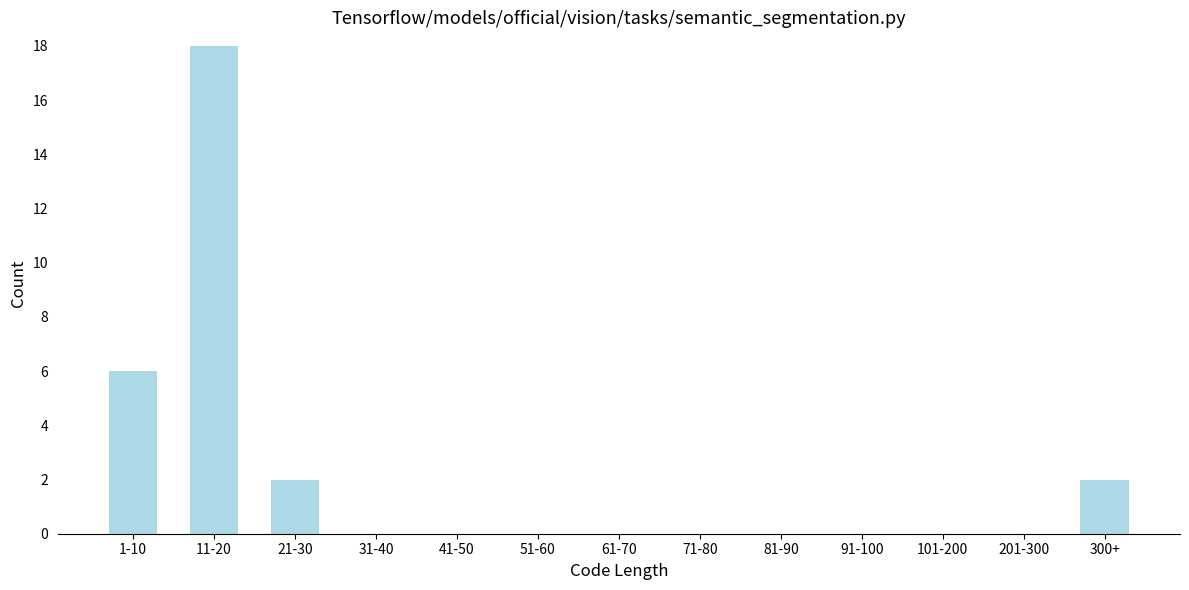

Reading left to right, list all the values displayed in this chart.

1-10=6	11-20=18	21-30=2	31-40=0	41-50=0	51-60=0	61-70=0	71-80=0	81-90=0	91-100=0	101-200=0	201-300=0	300+=2